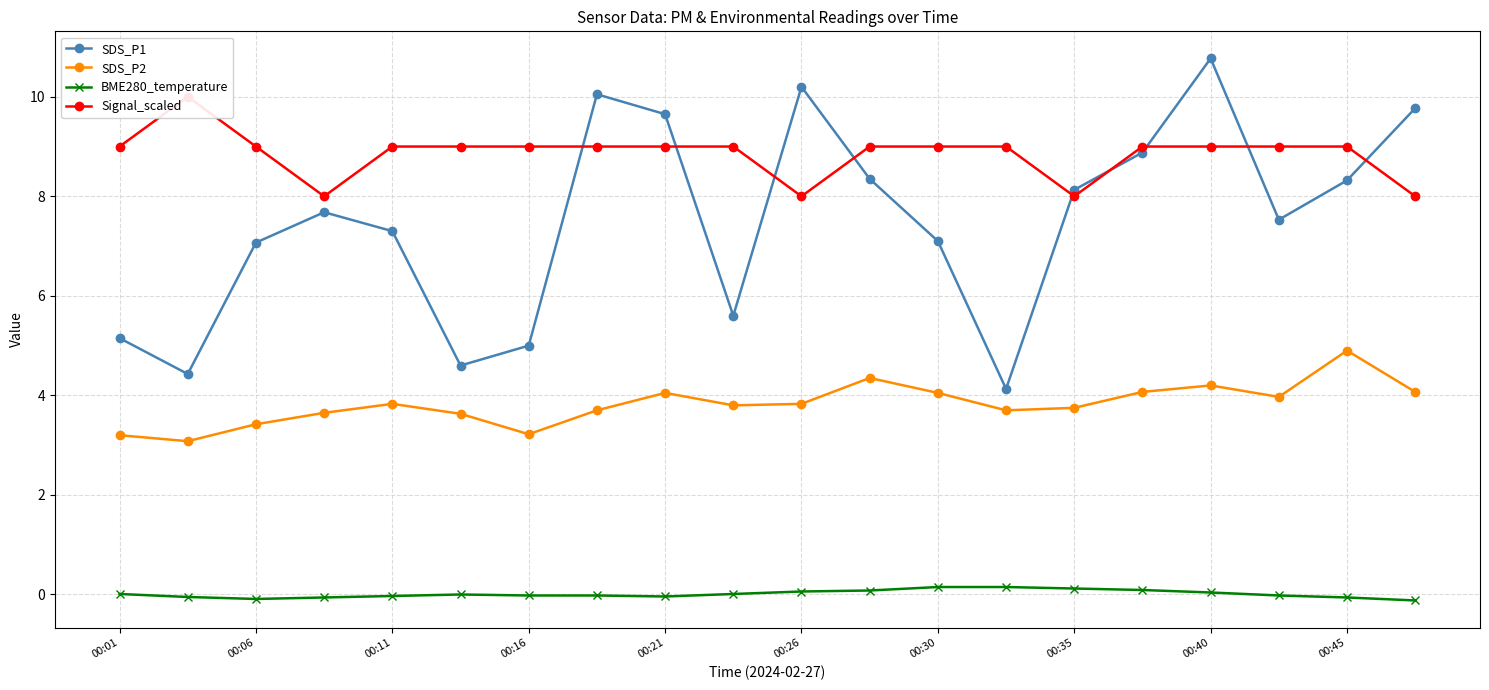

The value of SDS_P1 at 00:26 is 10.2. True or false?

True